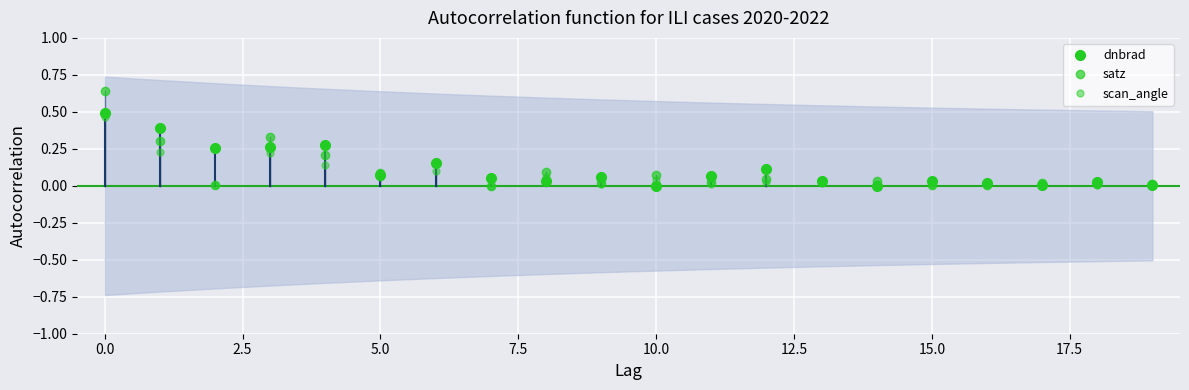

What are all the series names shown in the legend?

dnbrad, satz, scan_angle